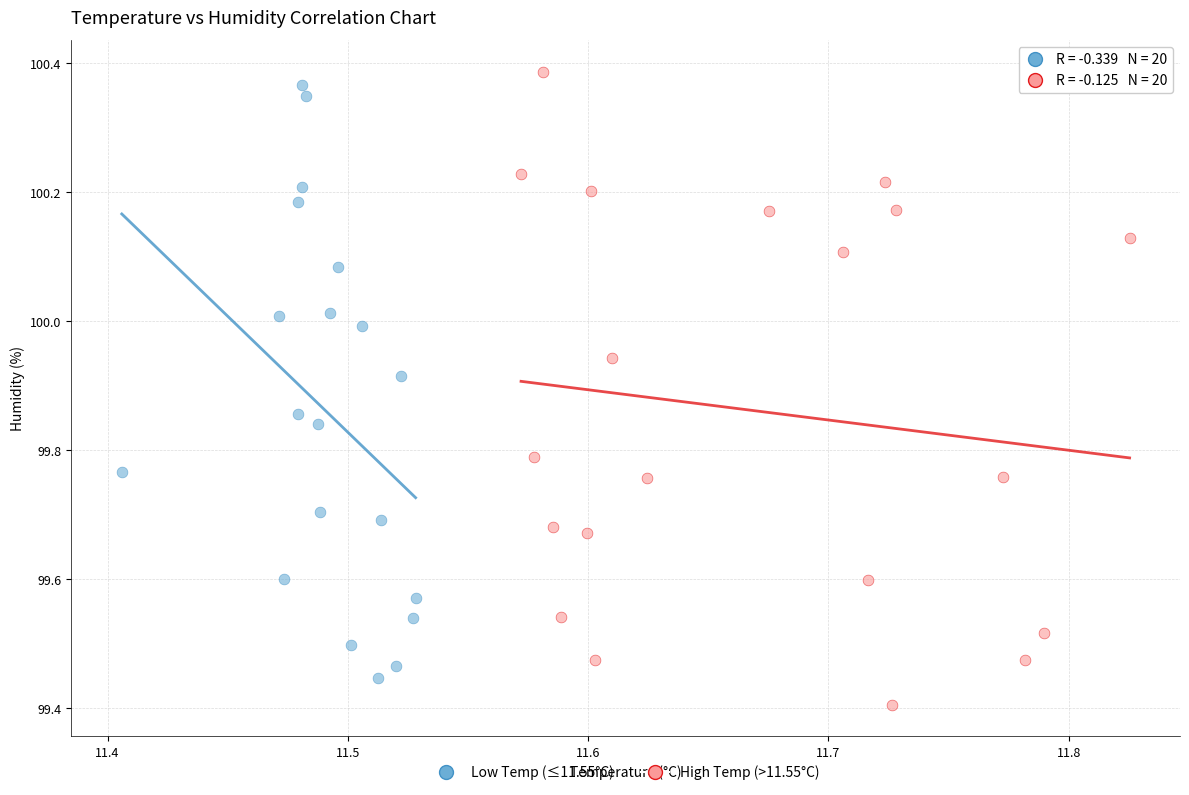

Which series contains the highest Y value?

High Temp (>11.55°C)